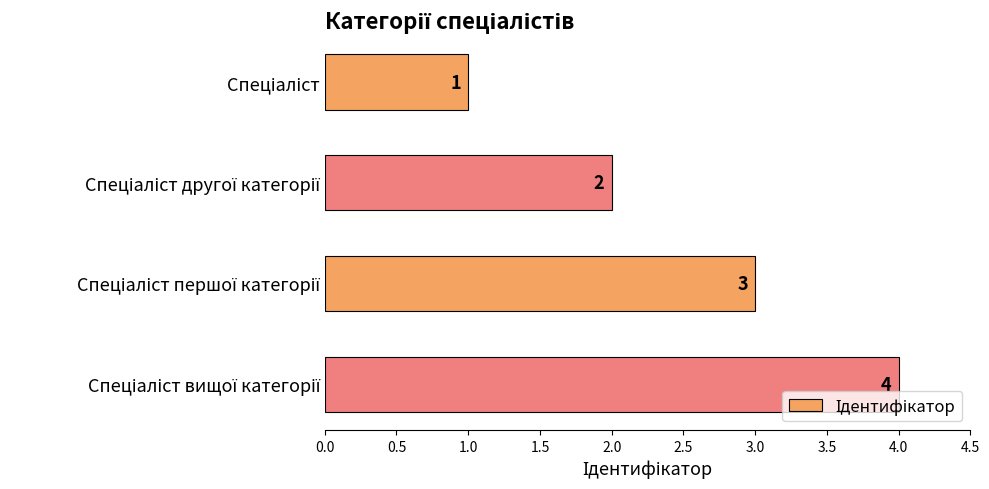

What is the smallest value displayed?

1